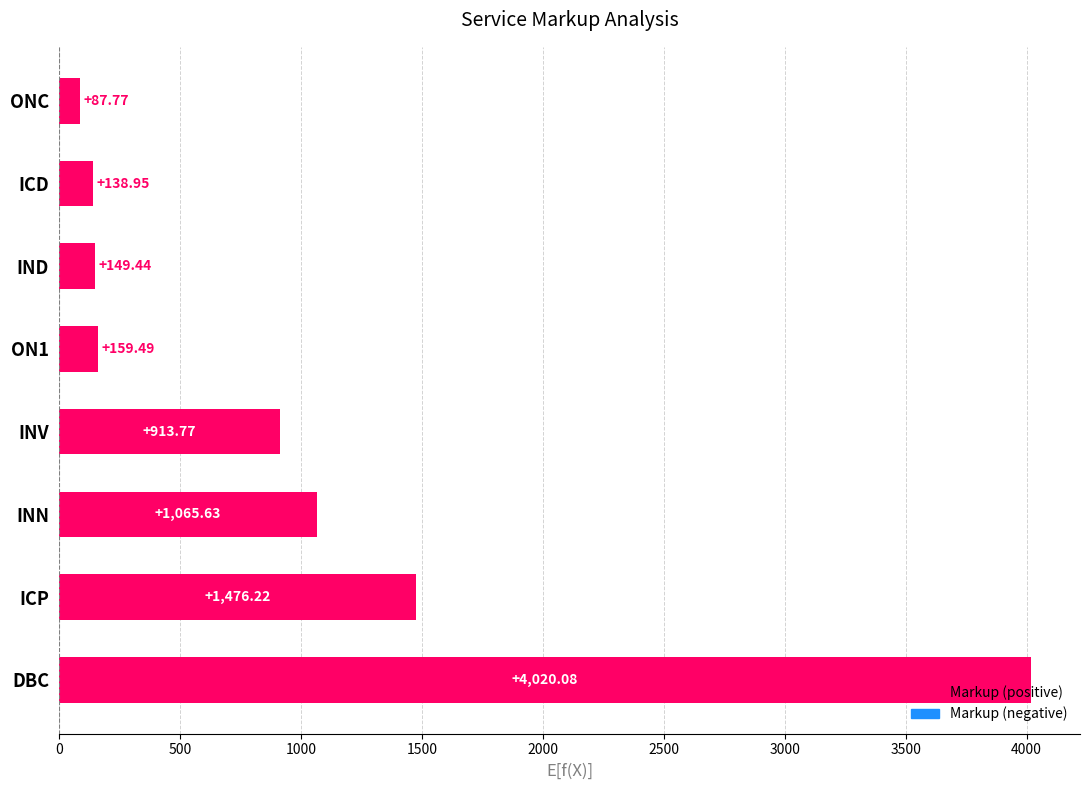

What is the maximum value shown in the chart?

4020.1